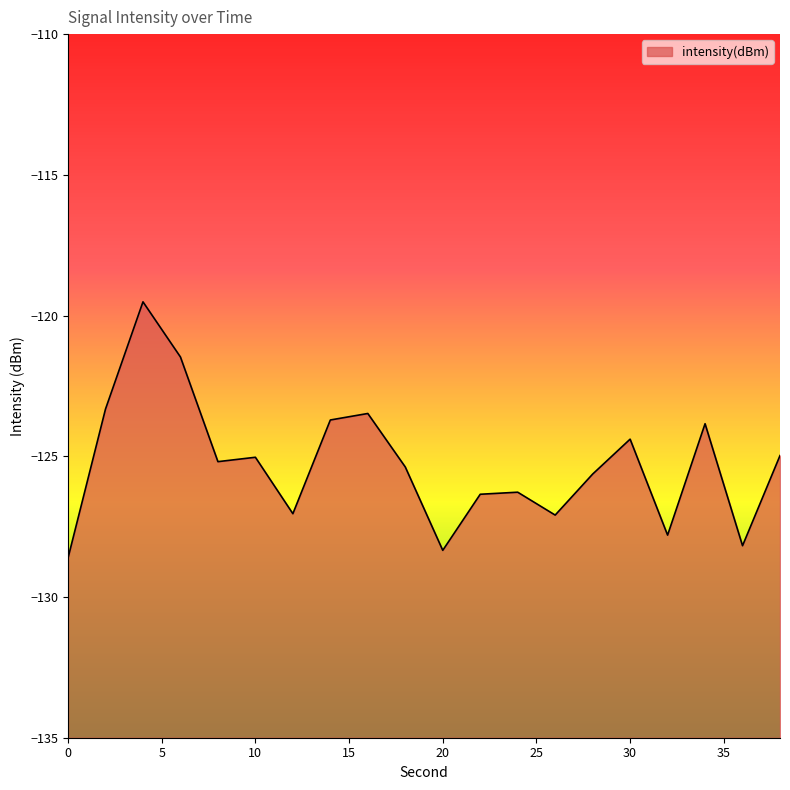

Which category has the highest value across all series?

4